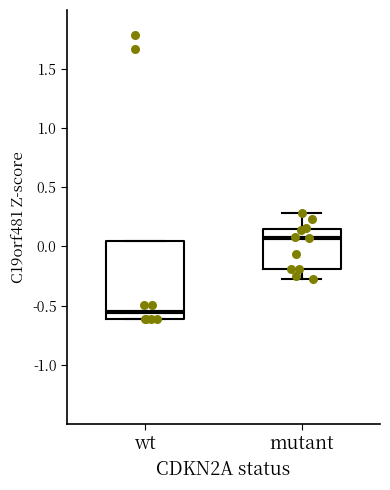

Reading left to right, read every box against the y-axis: the position of its median line, the range the box covers, and the ends of its whiskers. The values are not printed on the chart, so give them approximately, as read against the axis.

wt: median -0.55, box -0.60 to 0.05, whiskers -0.60 to 0.05
mutant: median 0.05, box -0.20 to 0.15, whiskers -0.25 to 0.30